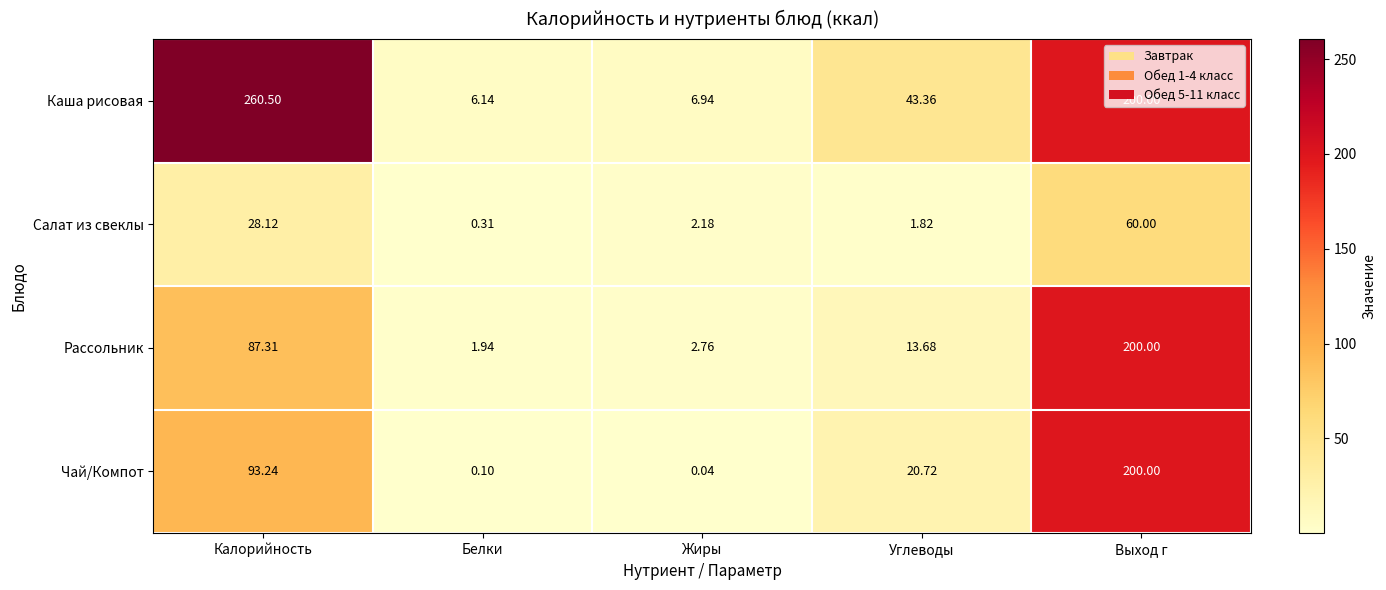

Which category has the lowest value across all series?

Жиры